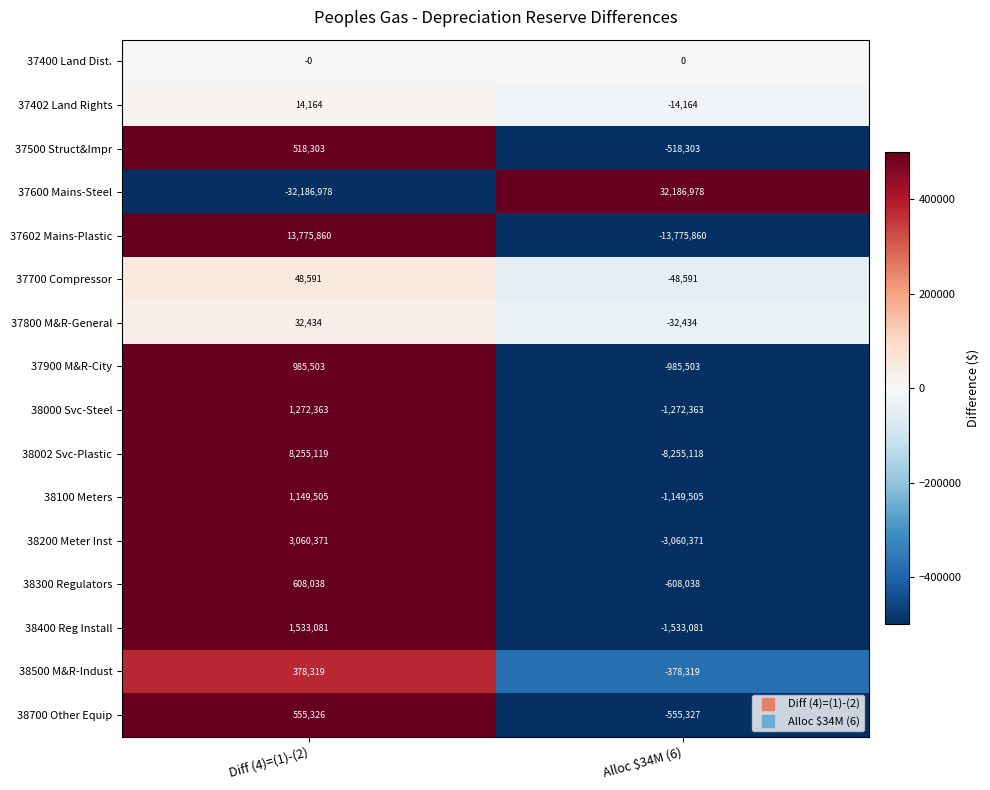

Which category has the lowest value in the 38300 Regulators series?

Alloc $34M (6)